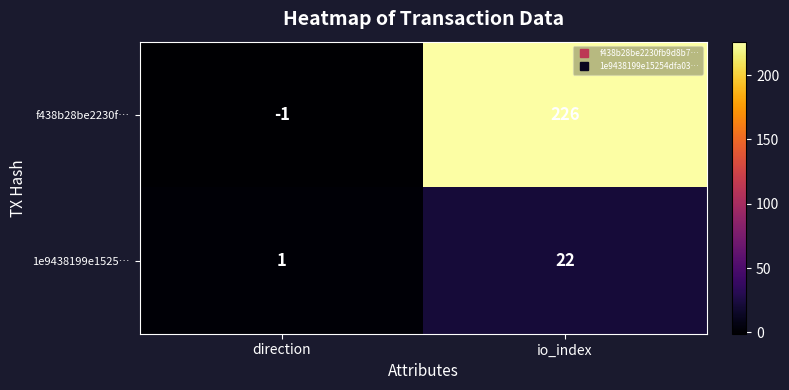

What is the average value of the 1e9438199e1525… series?

12